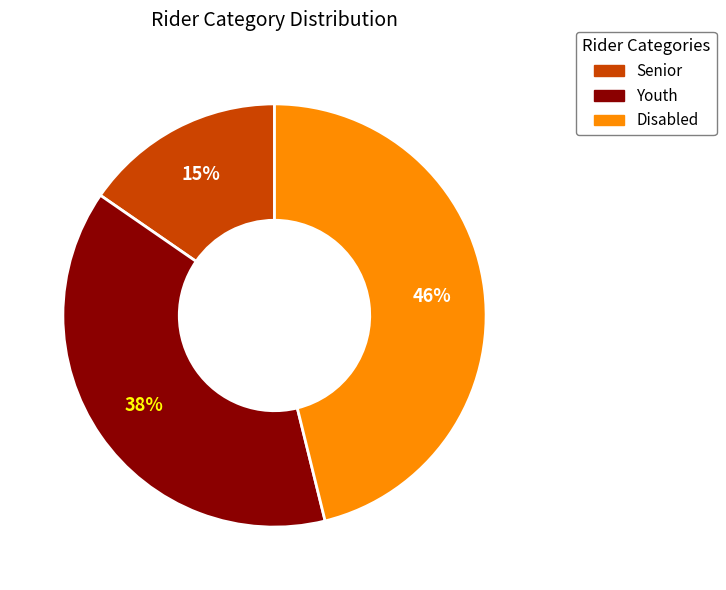

True or false: Senior accounts for 26% of the total.

False